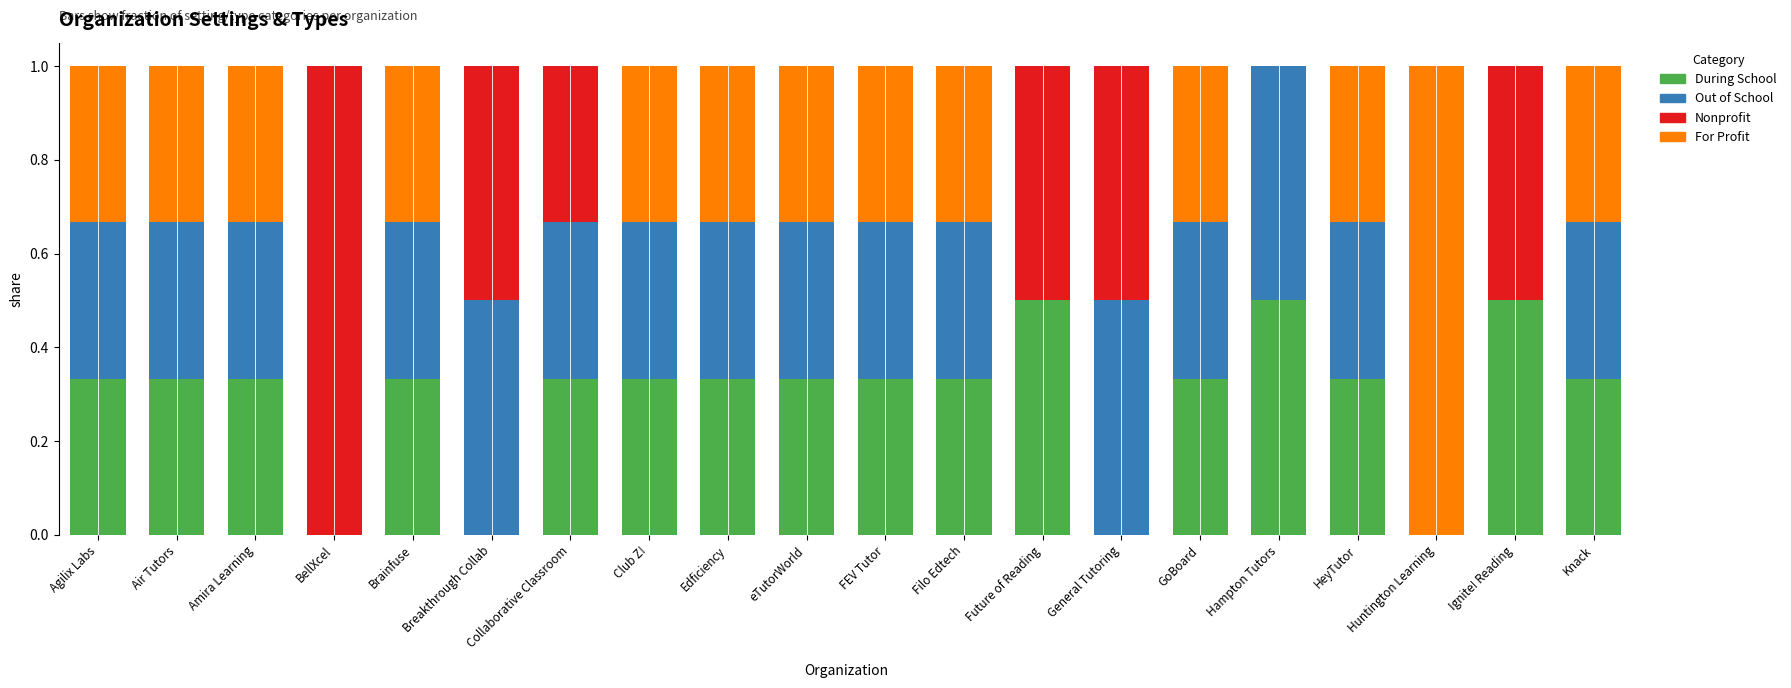

Are the bars horizontal?

No